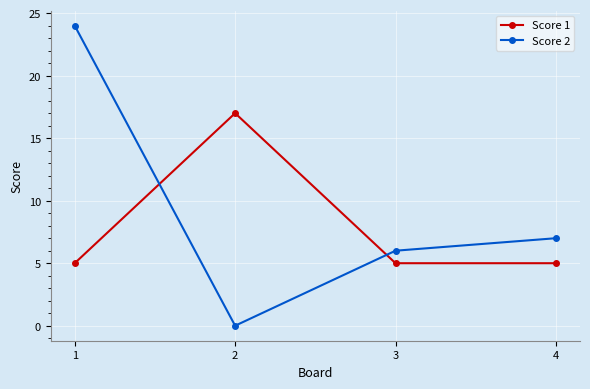

What is the spread (max minus min) of values at 1?

19